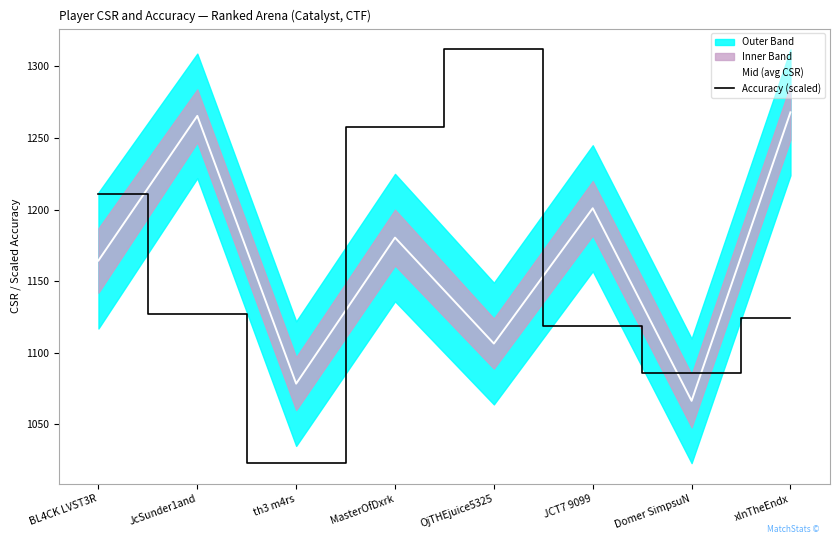

What is the approximate value of Mid (avg CSR) at xlnTheEndx?

1268.0